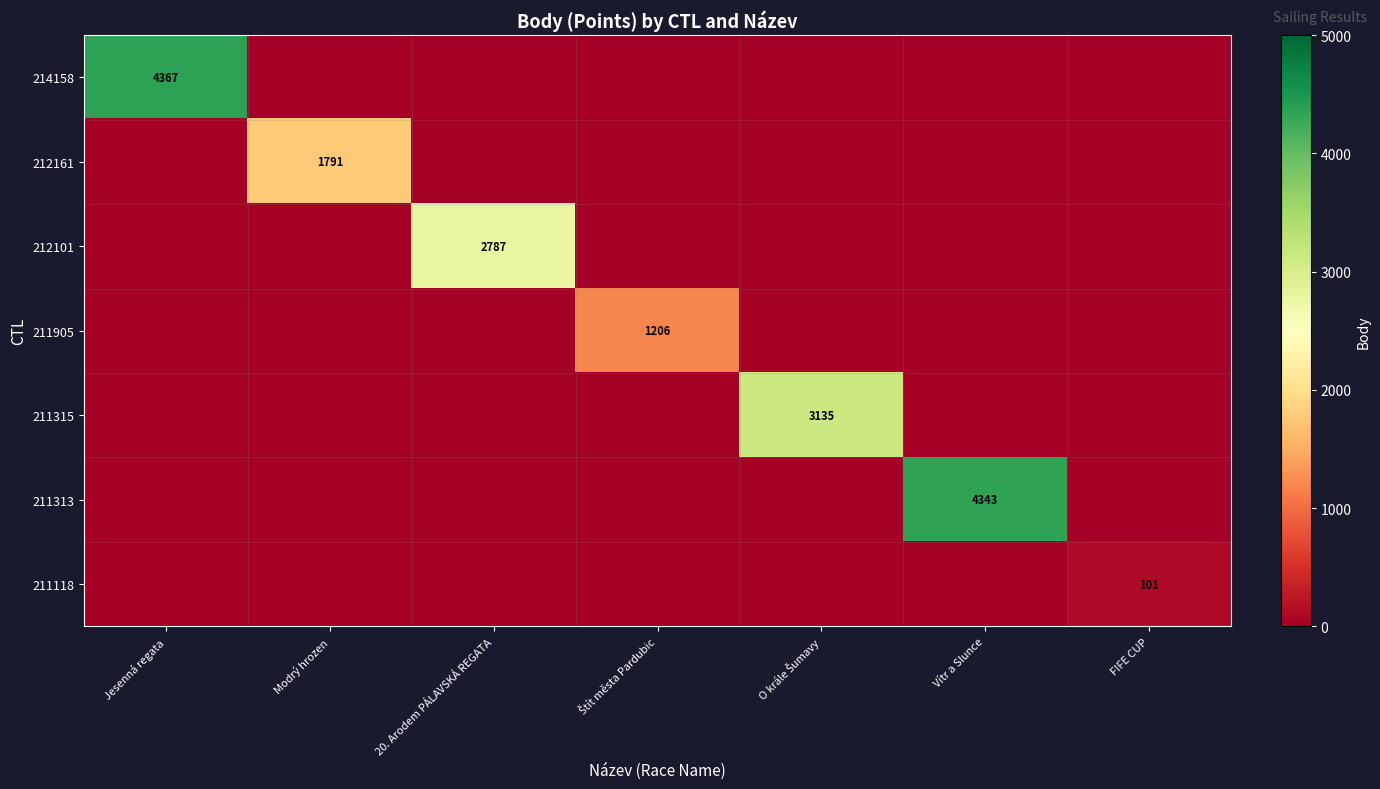

What is the difference between the maximum and second lowest values in the 212101 series?

2787